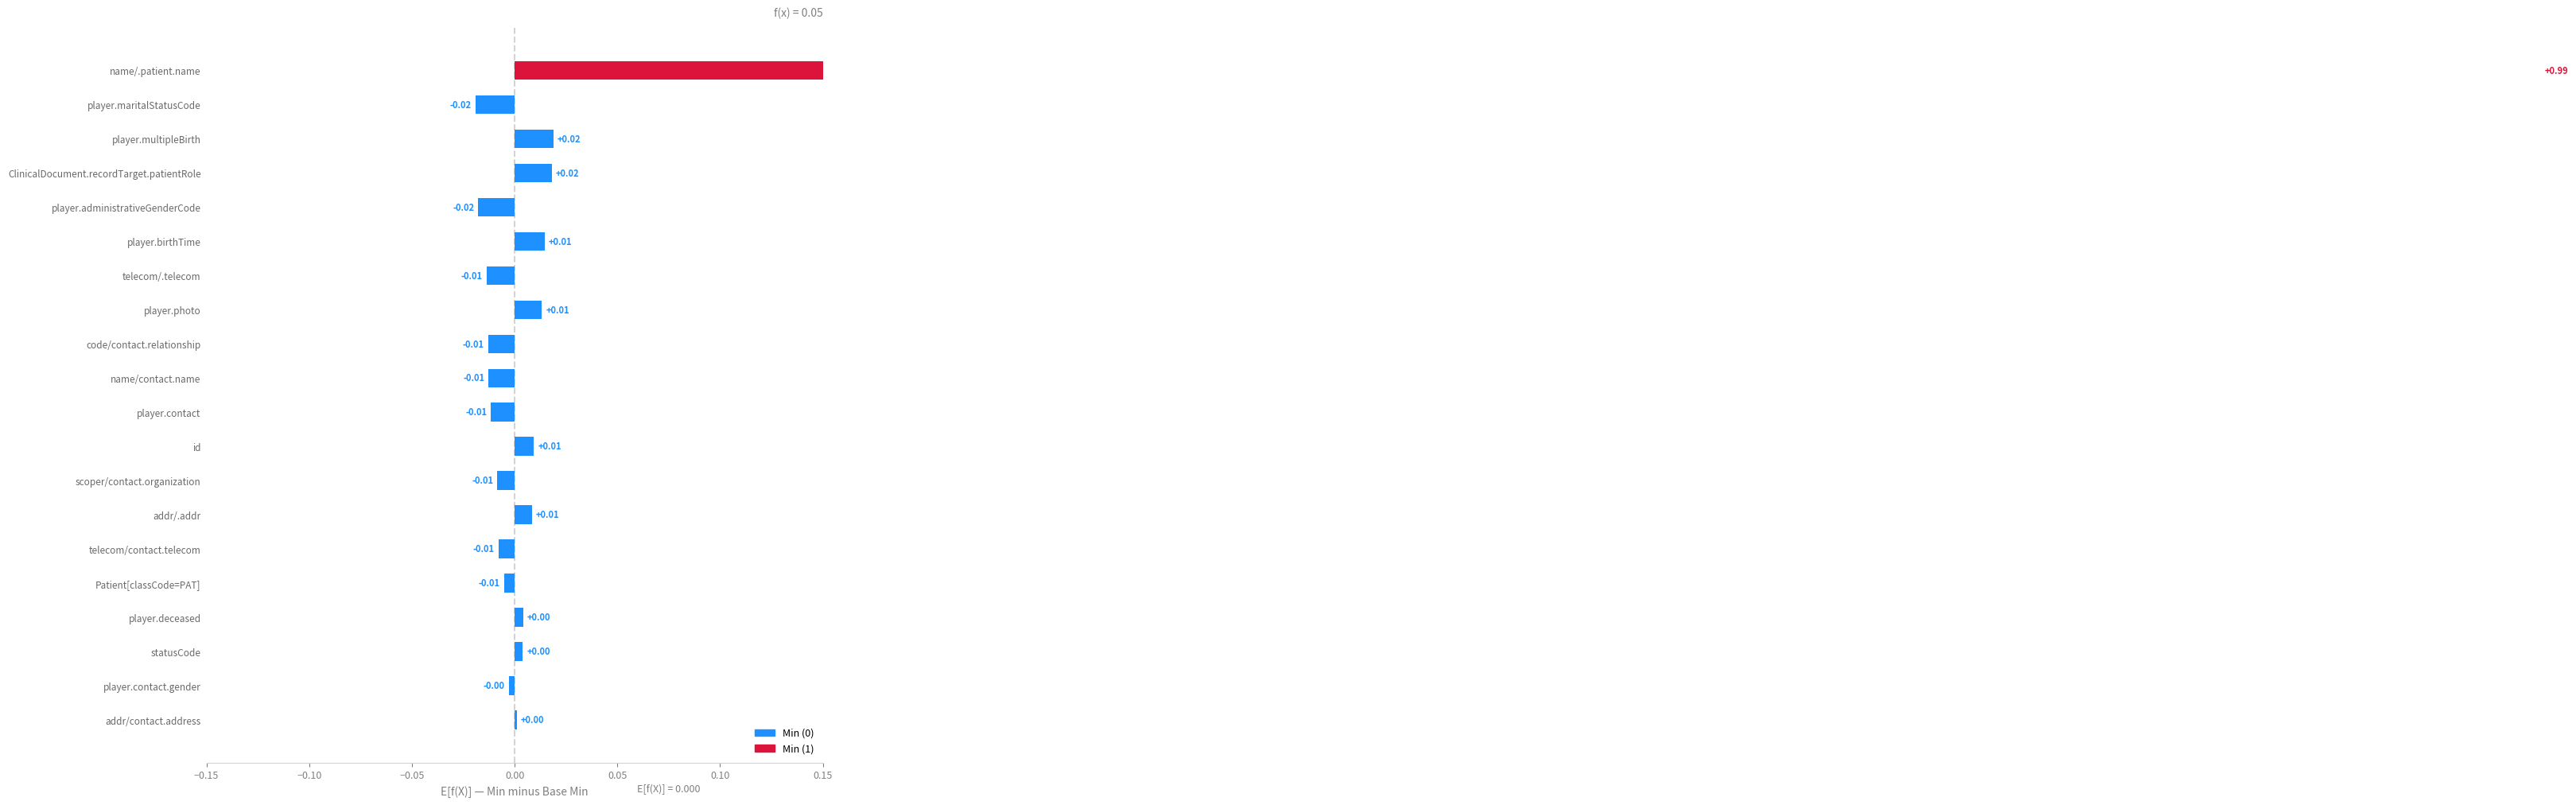

How many values exceed 0?

10